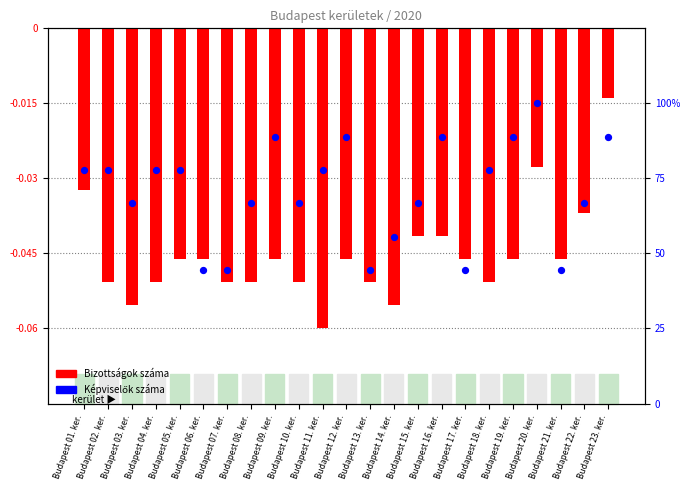

At how many categories does at least one series exceed 75?

12